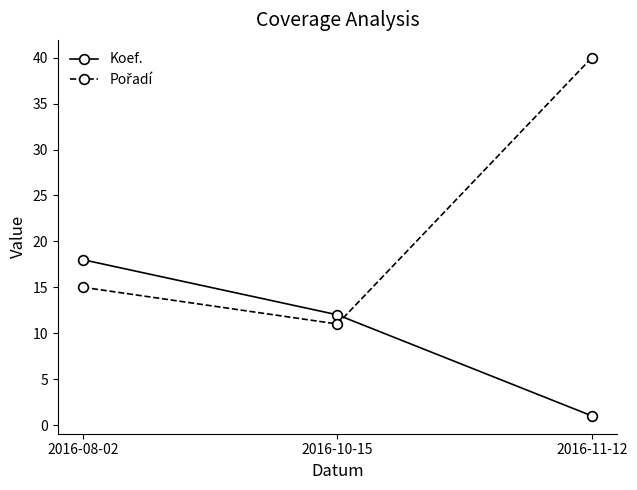

True or false: Koef. has a value of 3 at 2016-10-15.

False